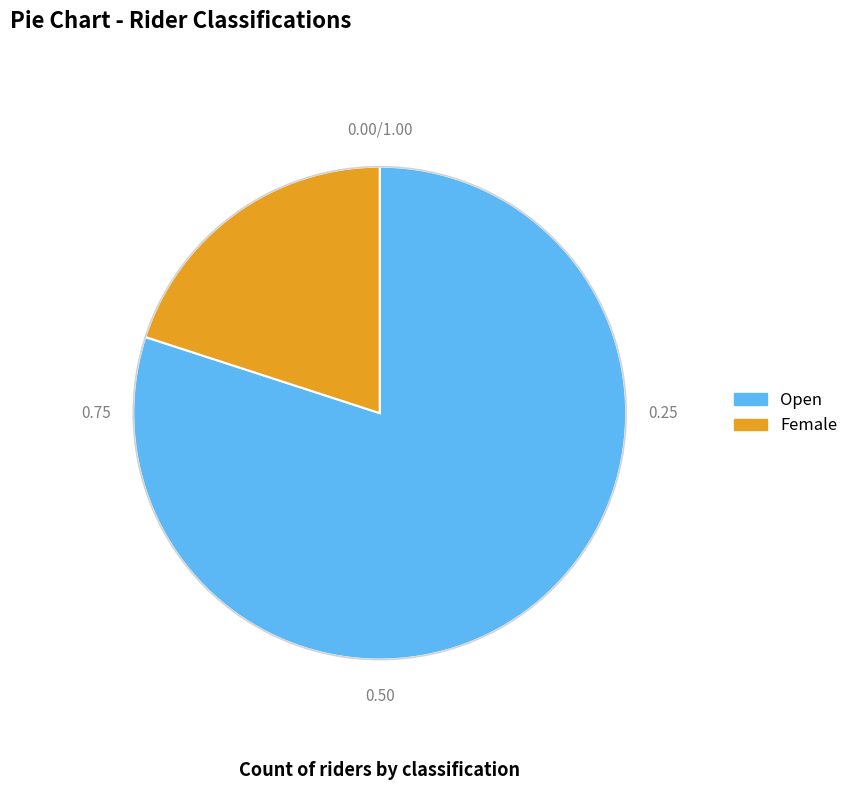

Which slice is the largest?

Open